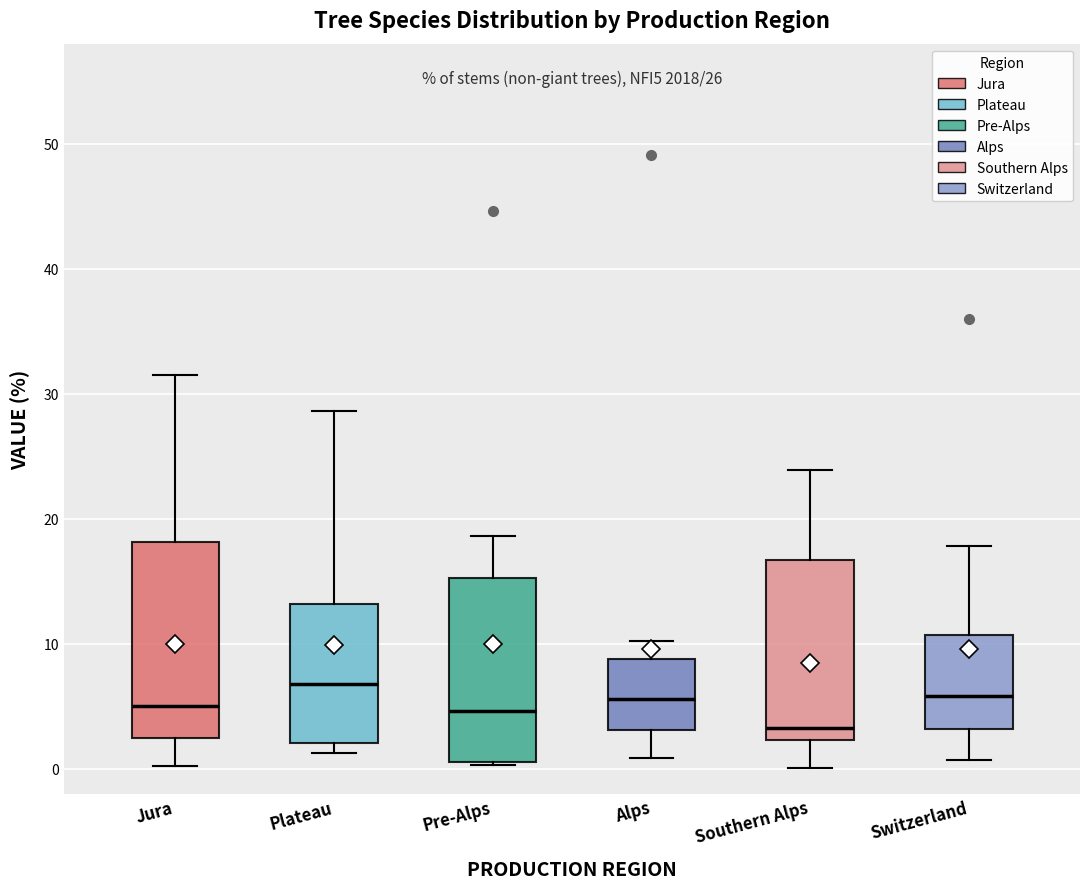

Reading left to right, read every box against the y-axis: the position of its median line, the range the box covers, and the ends of its whiskers. The values are not printed on the chart, so give them approximately, as read against the axis.

Jura: median 5, box 2 to 18, whiskers 0 to 32
Plateau: median 7, box 2 to 13, whiskers 1 to 29
Pre-Alps: median 5, box 1 to 15, whiskers 0 to 19
Alps: median 6, box 3 to 9, whiskers 1 to 10
Southern Alps: median 3, box 2 to 17, whiskers 0 to 24
Switzerland: median 6, box 3 to 11, whiskers 1 to 18